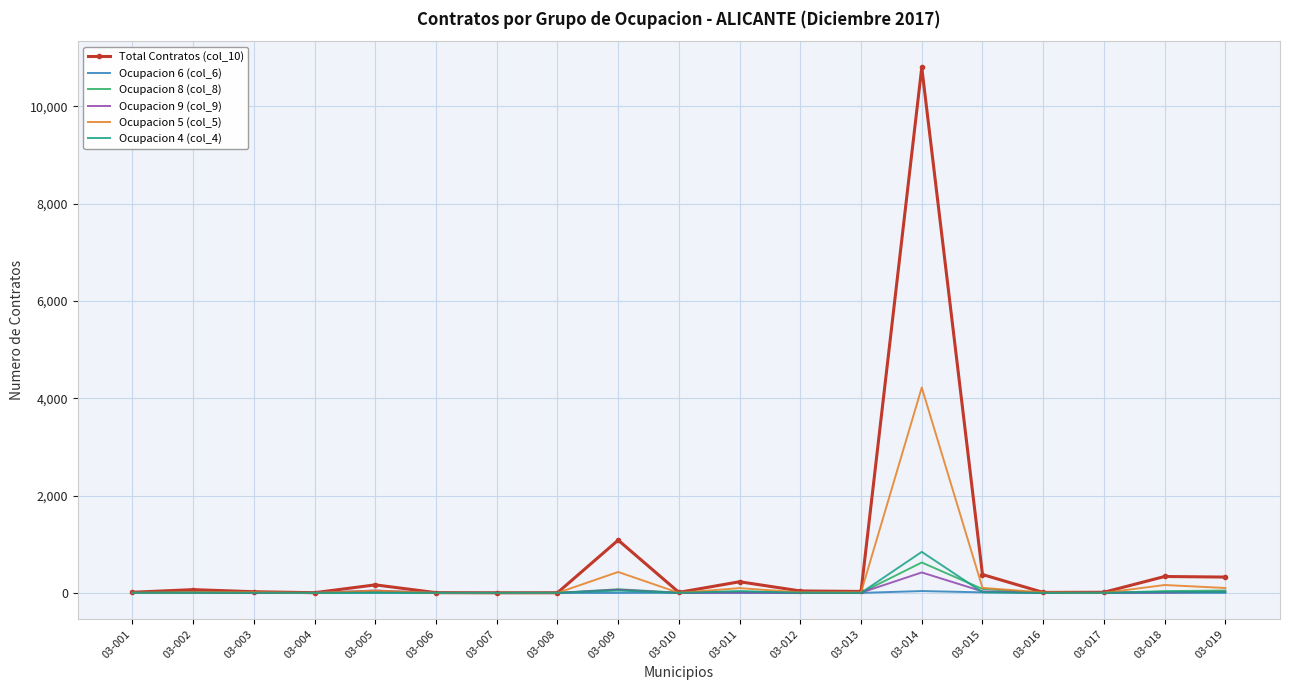

At which category is the sum across all series the highest?

03-014